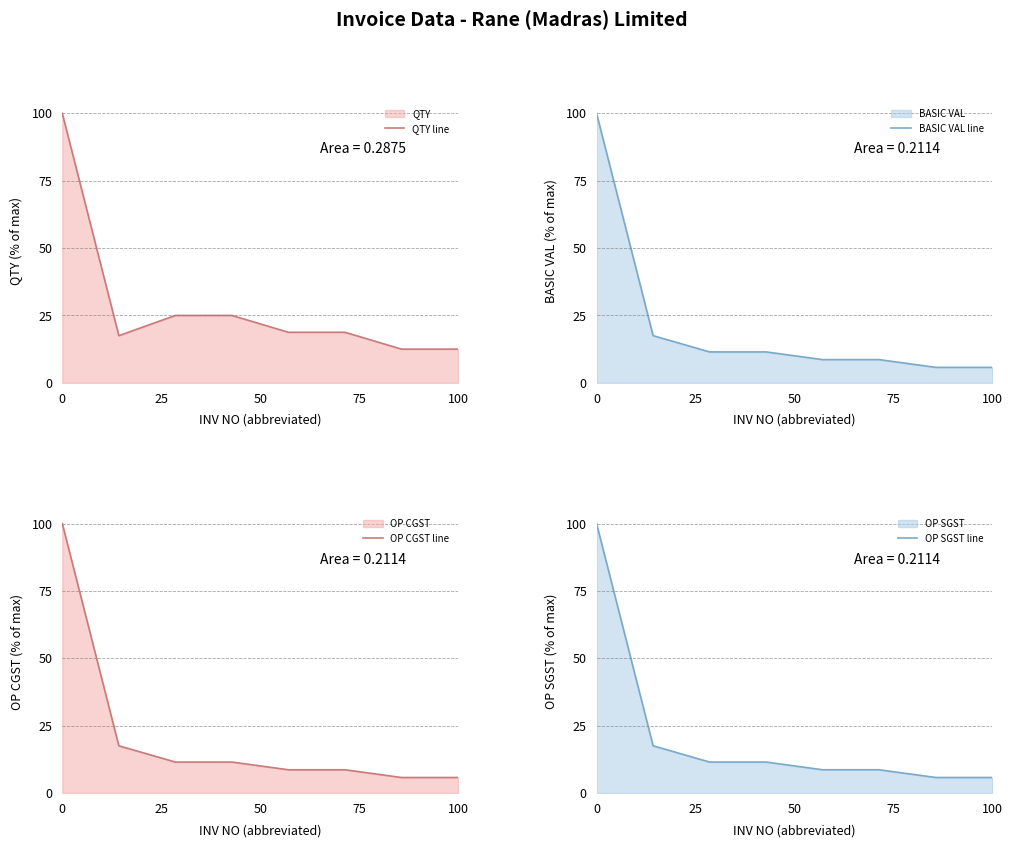

What is the minimum value for QTY line?

12.5